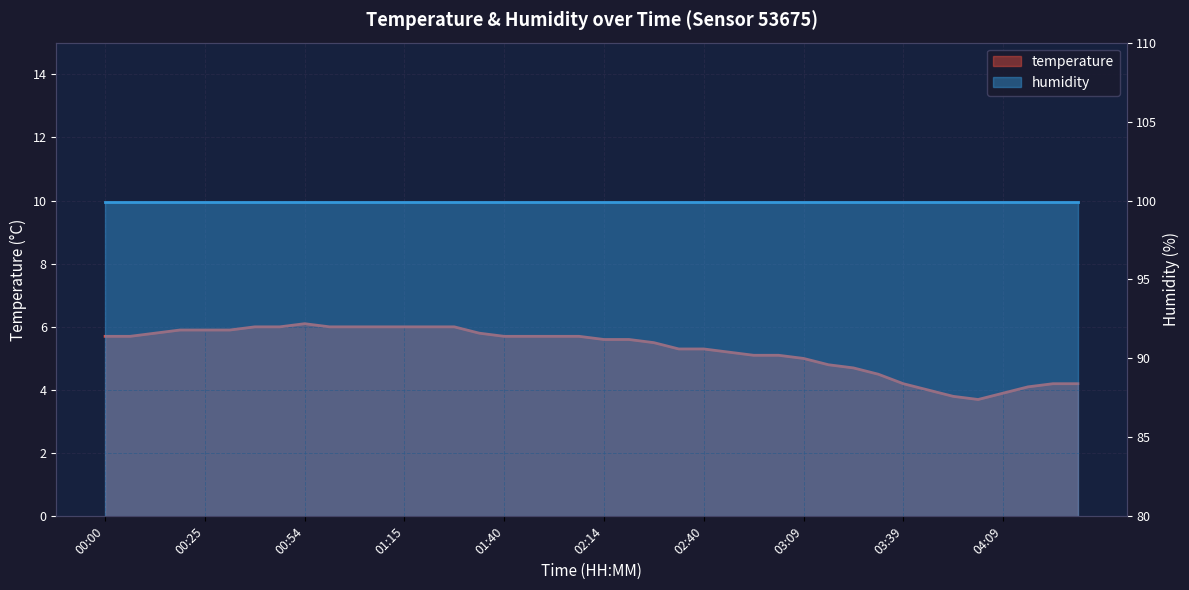

Where does the data first go above 5?

00:00